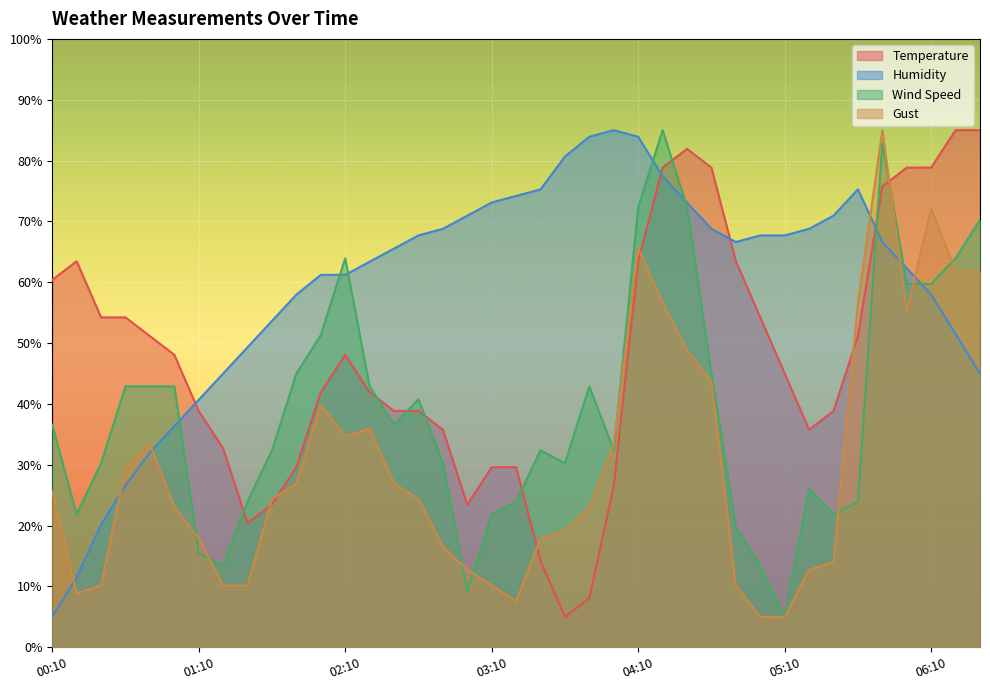

What is the difference between the maximum and minimum values in the Humidity series?

80.0